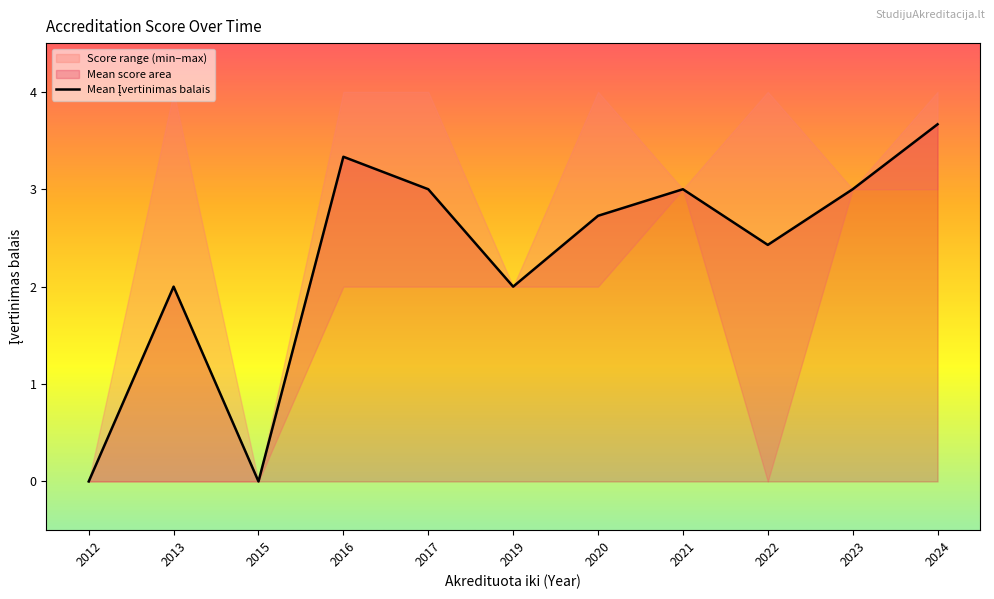

Which category has the lowest value across all series?

2012